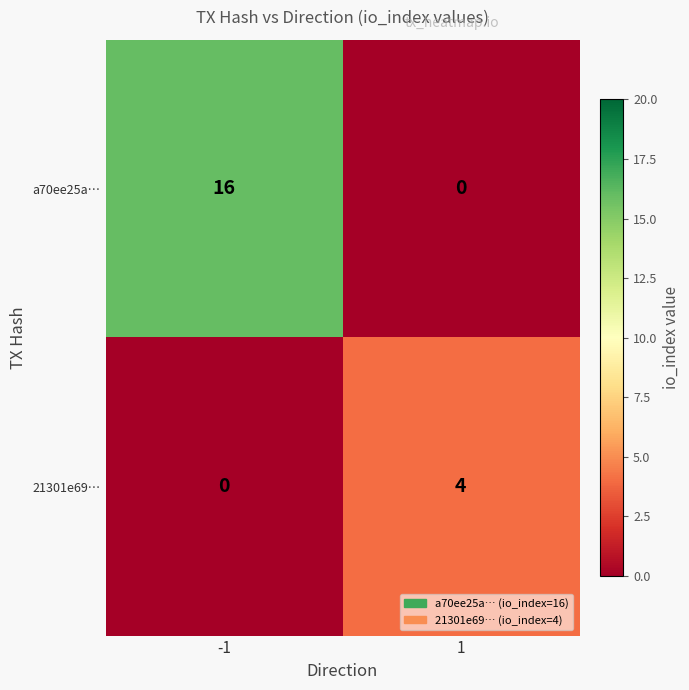

What is the total value across all series at -1?

16